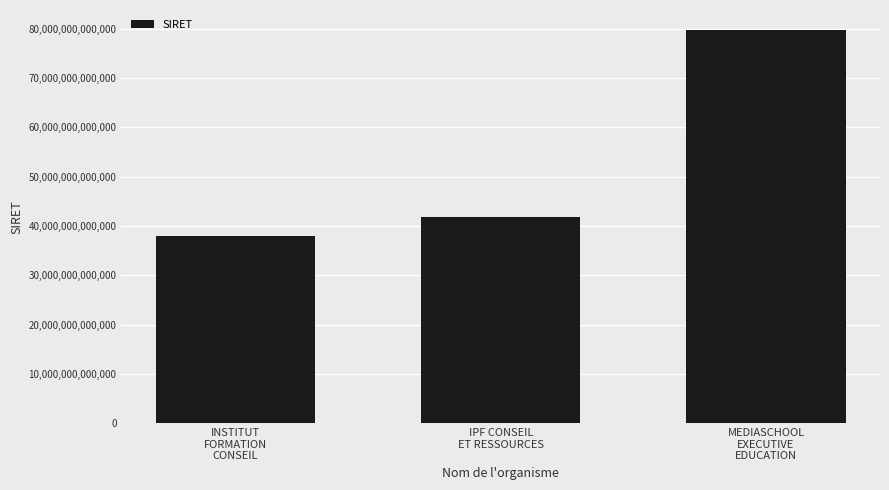

What is the change in value from INSTITUT
FORMATION
CONSEIL to MEDIASCHOOL
EXECUTIVE
EDUCATION?

+41839779299978